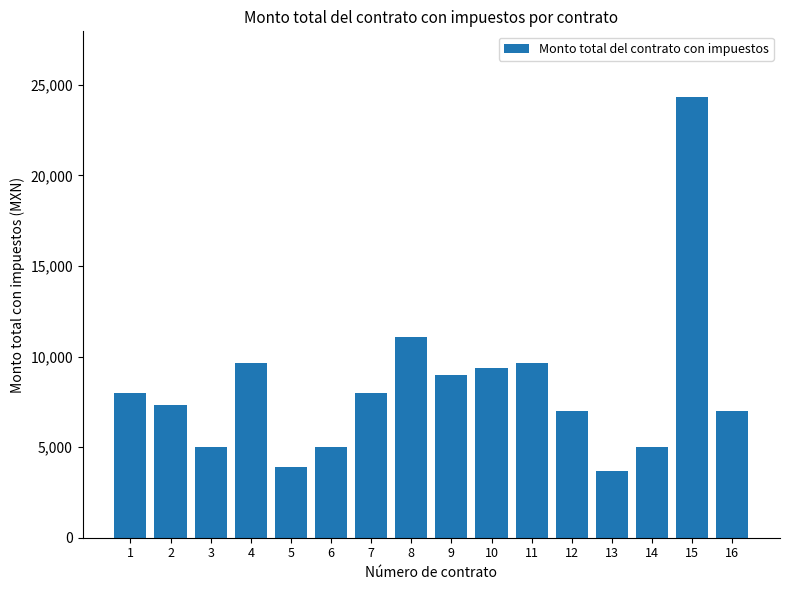

The chart shows a value of 2235.6 at 14. True or false?

False